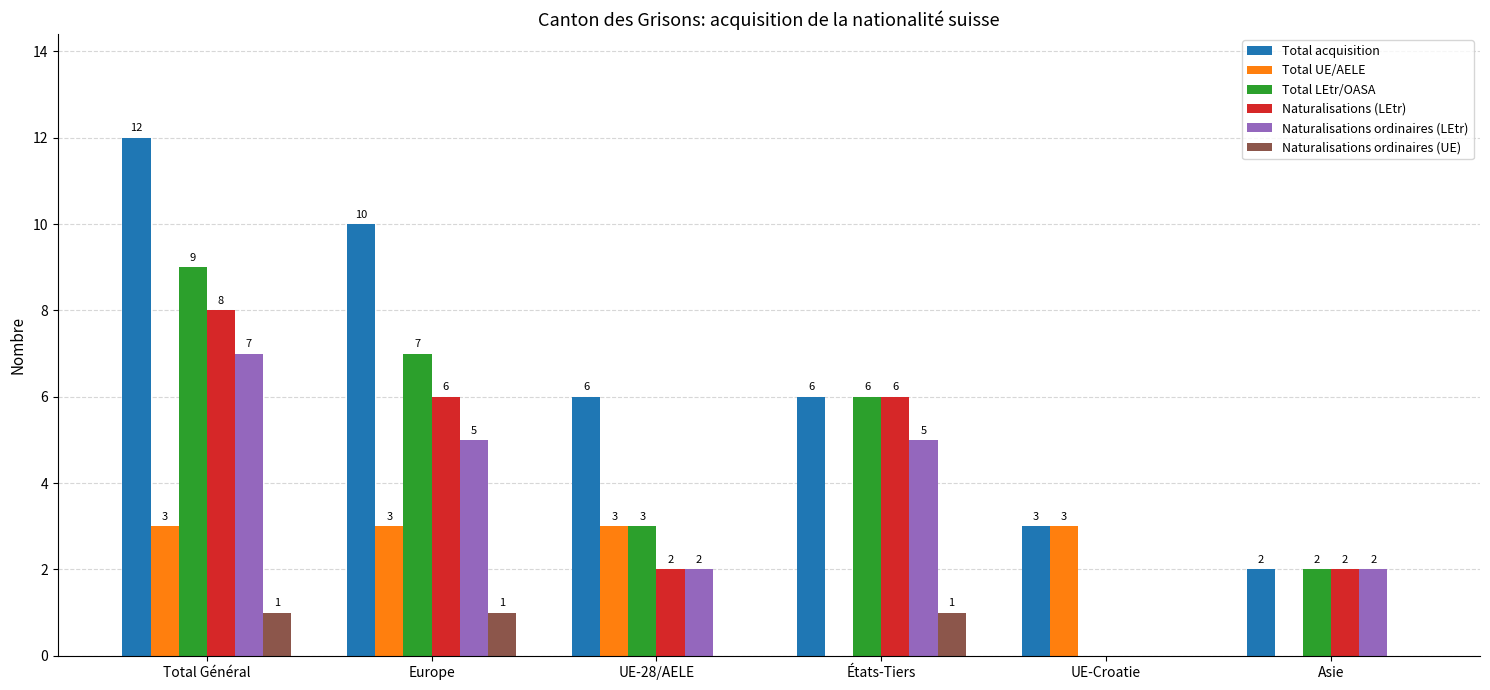

What is the sum of all Naturalisations ordinaires (UE) values?

3